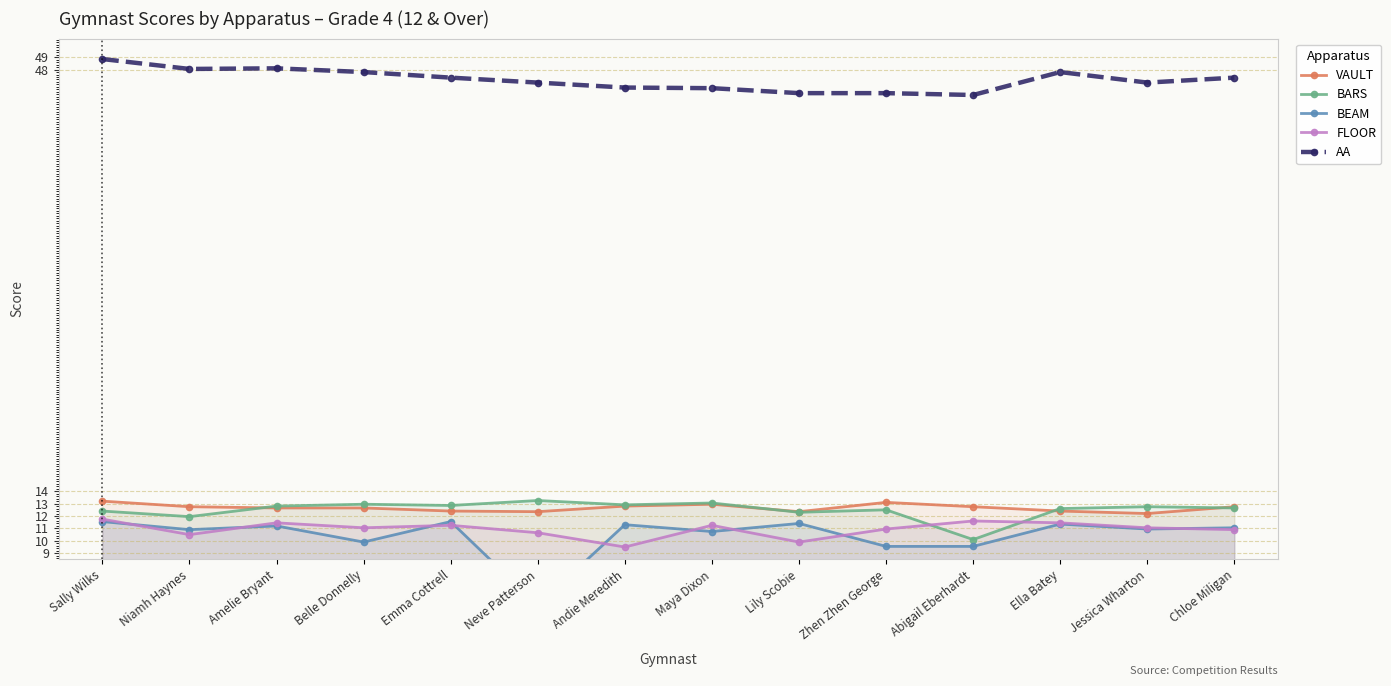

Which series changed the most between Niamh Haynes and Neve Patterson?

BEAM